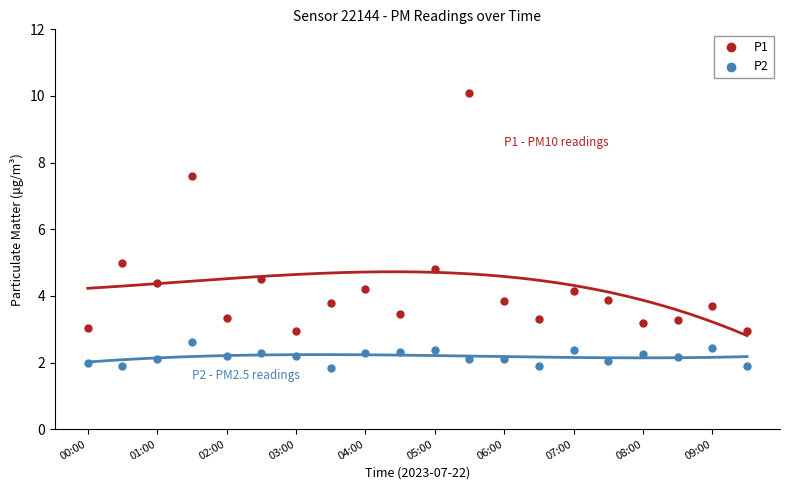

Which series reaches the minimum Y coordinate?

P2